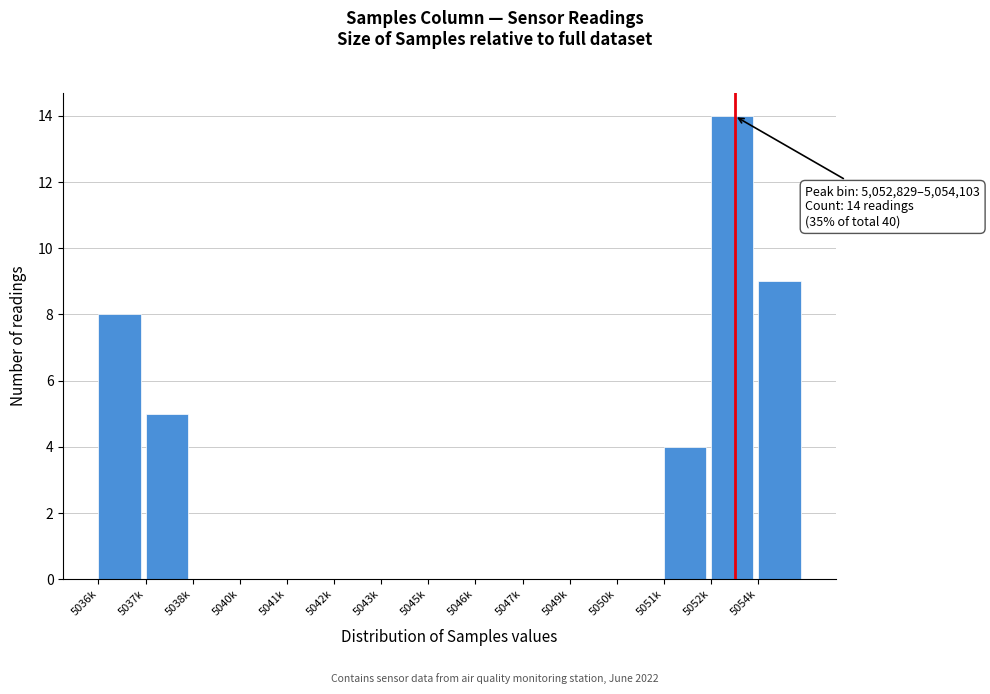

What is the ratio of the value at 5036k to the value at 5051k?

2.0